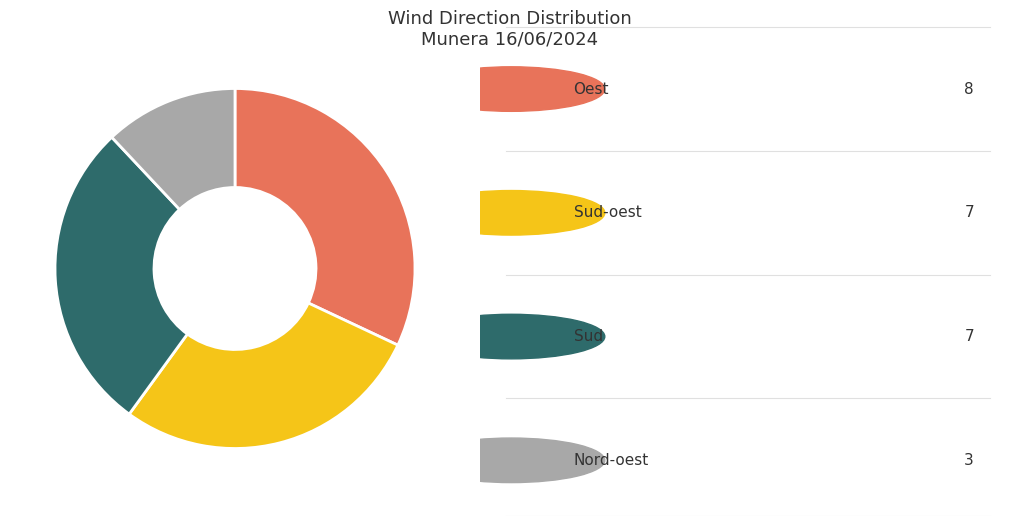

Is there a majority slice in this chart?

No